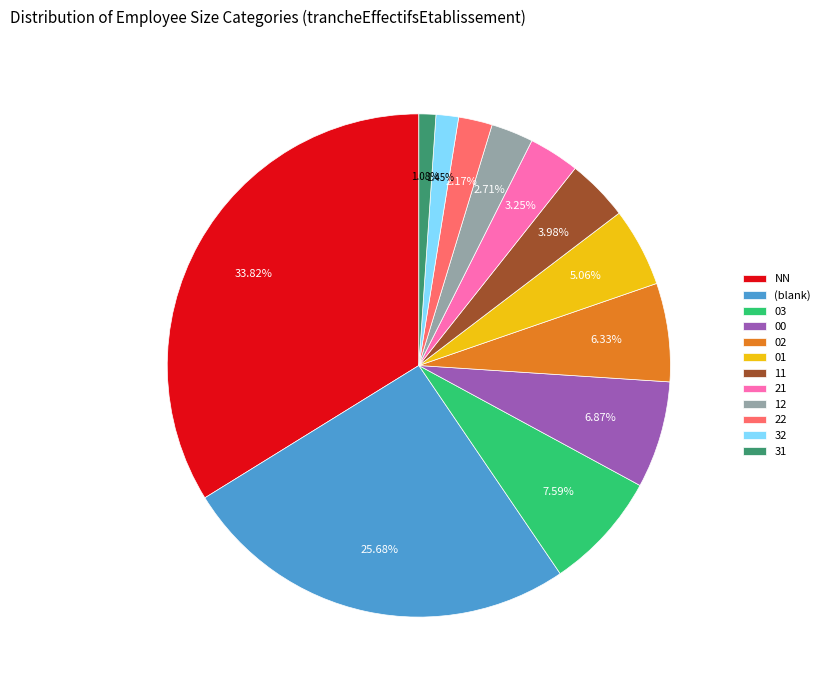

Approximately how many times larger is the value at 03 compared to (blank)?

0.3